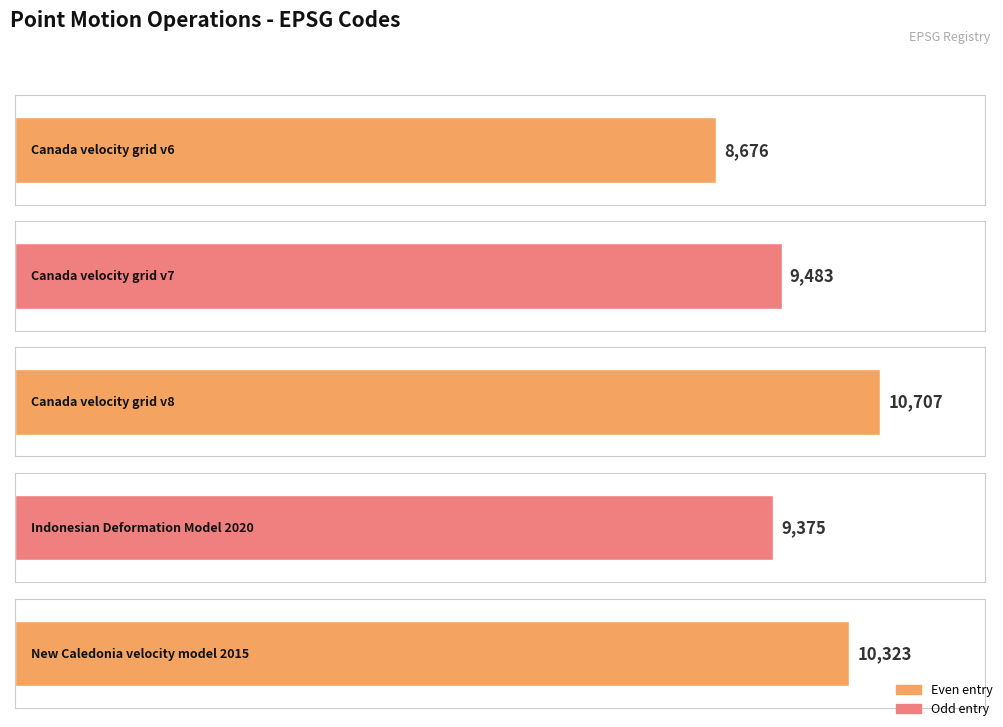

What is the label of the 2nd bar from the right?

Indonesian Deformation Model 2020